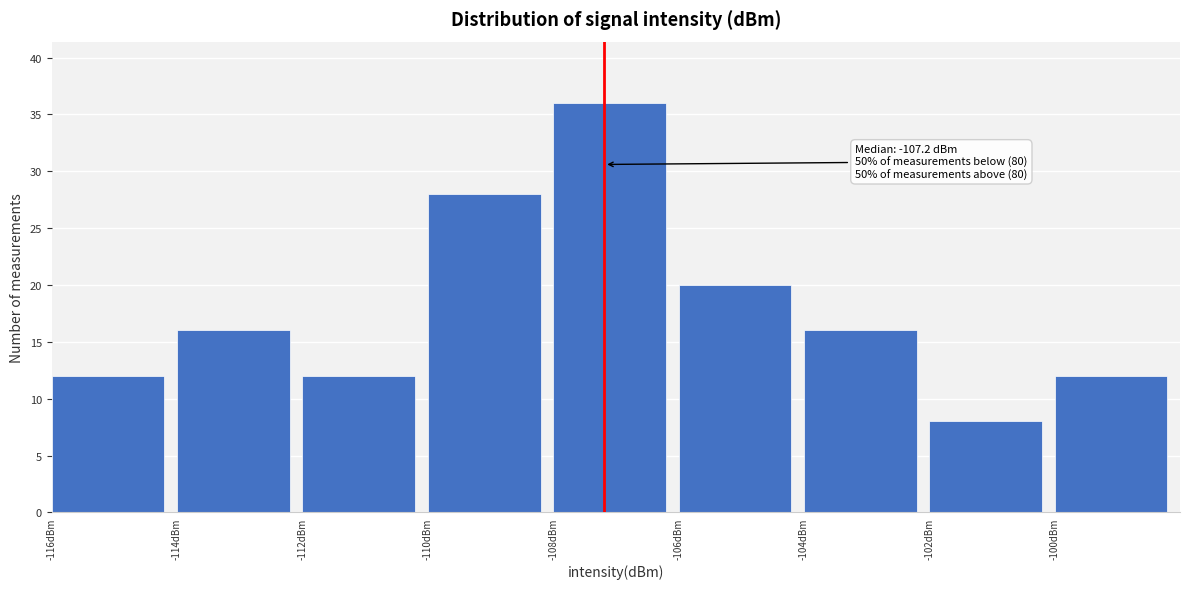

Which range on the x-axis has the tallest bar?

-108 to -106